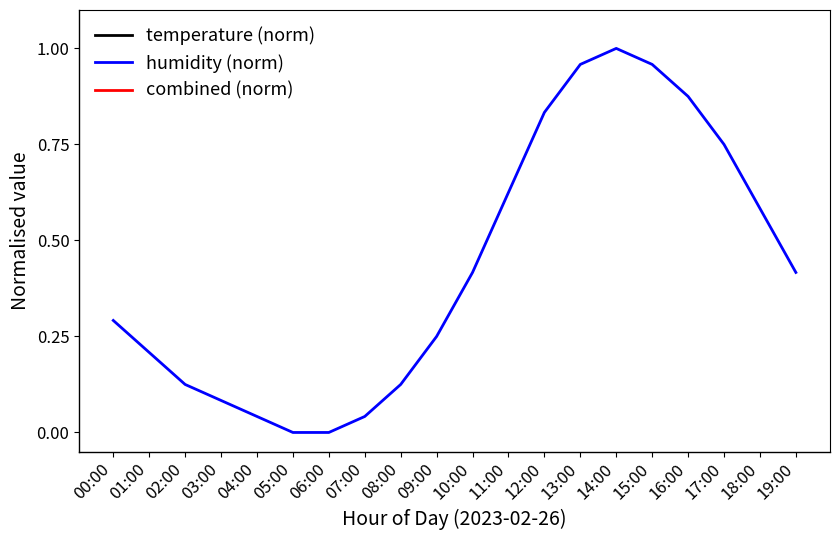

What are all the series names shown in the legend?

temperature (norm), humidity (norm), combined (norm)